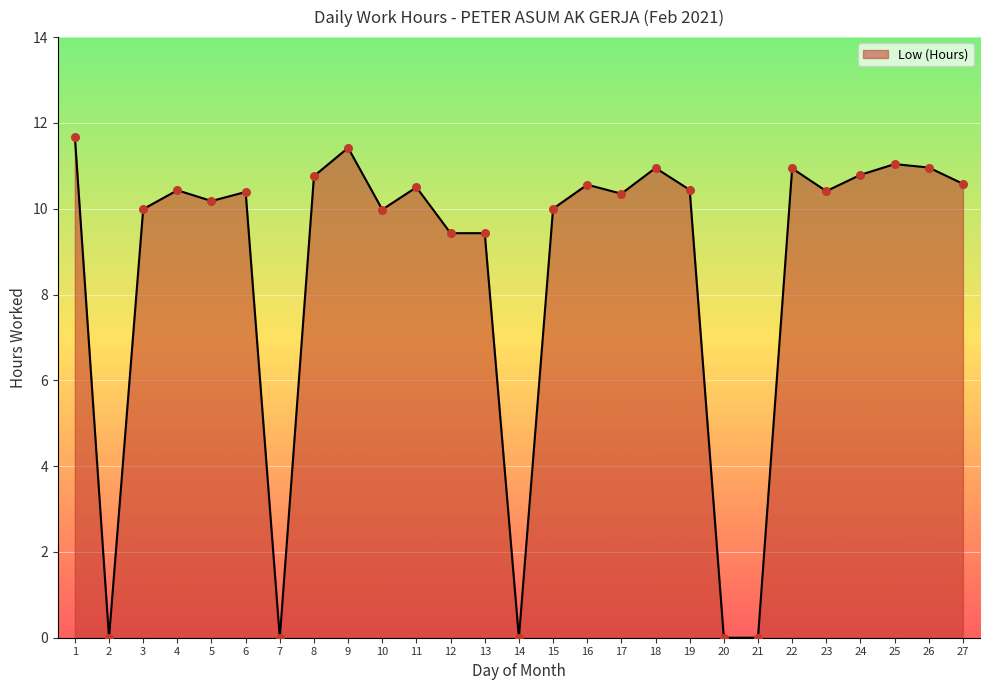

What is the ratio of the value at 11 to the value at 13?

1.1